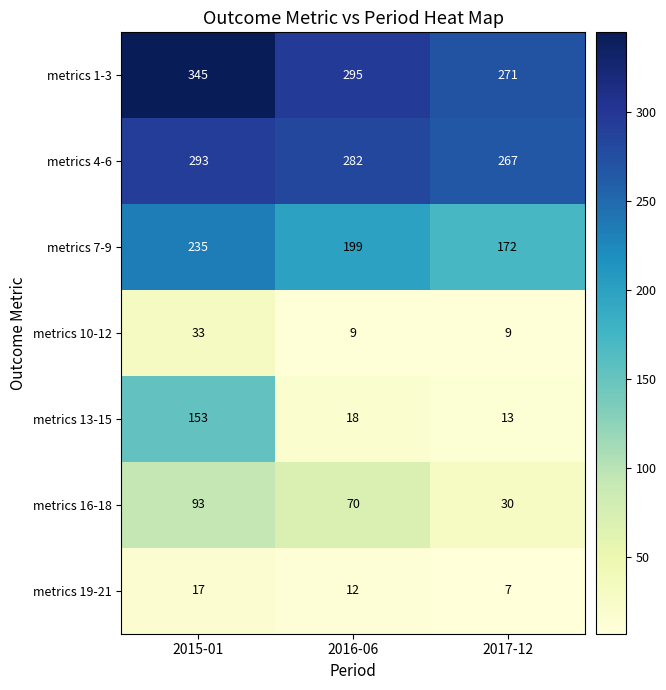

What is the difference between the maximum and minimum values in the metrics 19-21 series?

10